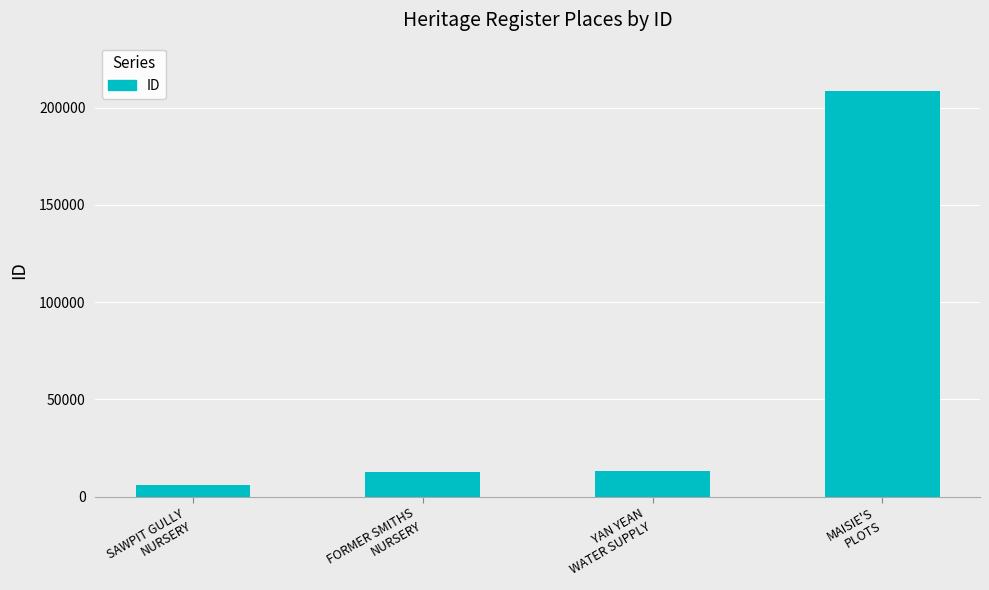

What is the label of the 4th bar from the right?

SAWPIT GULLY
NURSERY